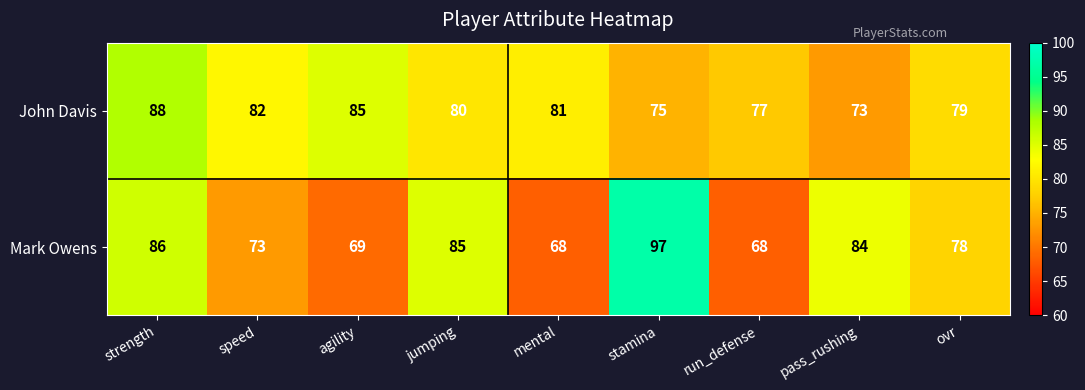

Reading left to right, list all the values displayed in this chart.

John Davis: strength=88	speed=82	agility=85	jumping=80	mental=81	stamina=75	run_defense=77	pass_rushing=73	ovr=79
Mark Owens: strength=86	speed=73	agility=69	jumping=85	mental=68	stamina=97	run_defense=68	pass_rushing=84	ovr=78